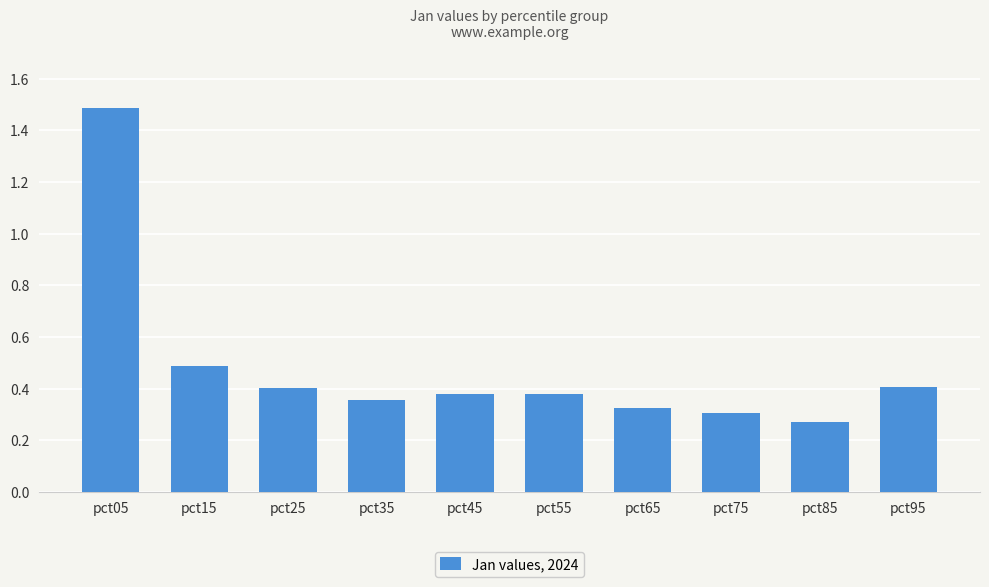

Count the values in the range 0 to 1.

9